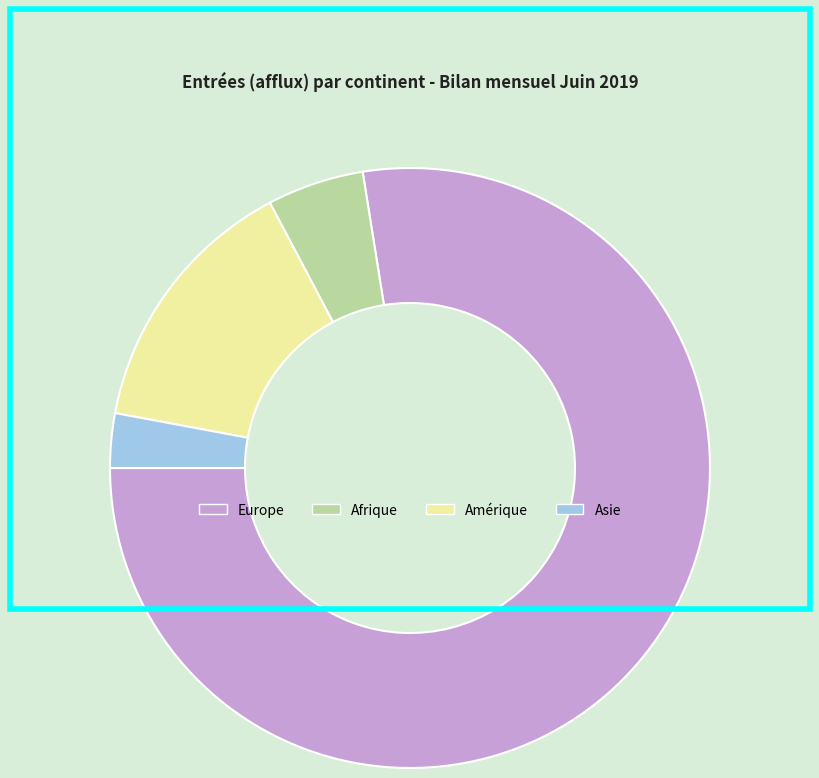

What is the smallest slice in the pie chart?

Asie